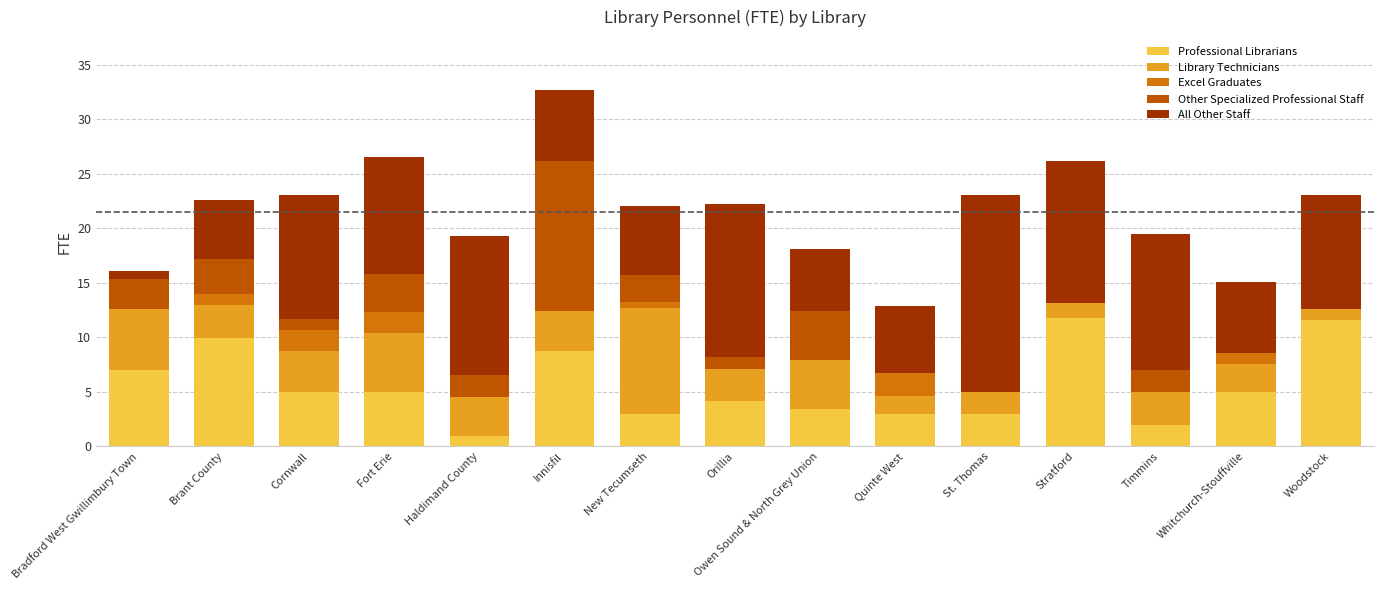

Where does the Library Technicians series first go above 3?

Bradford West Gwillimbury Town